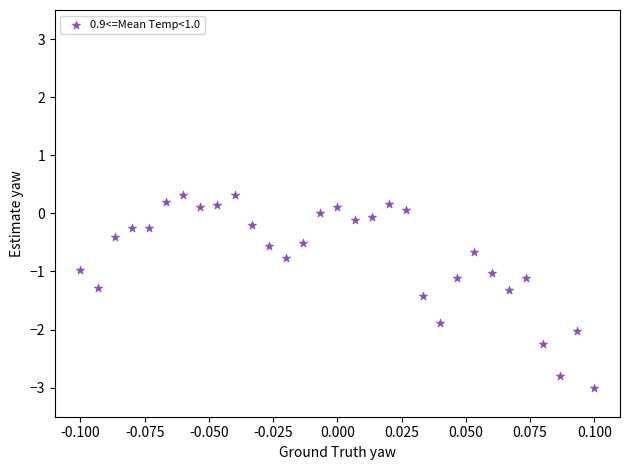

What is the range of Y values (max minus min)?

3.3